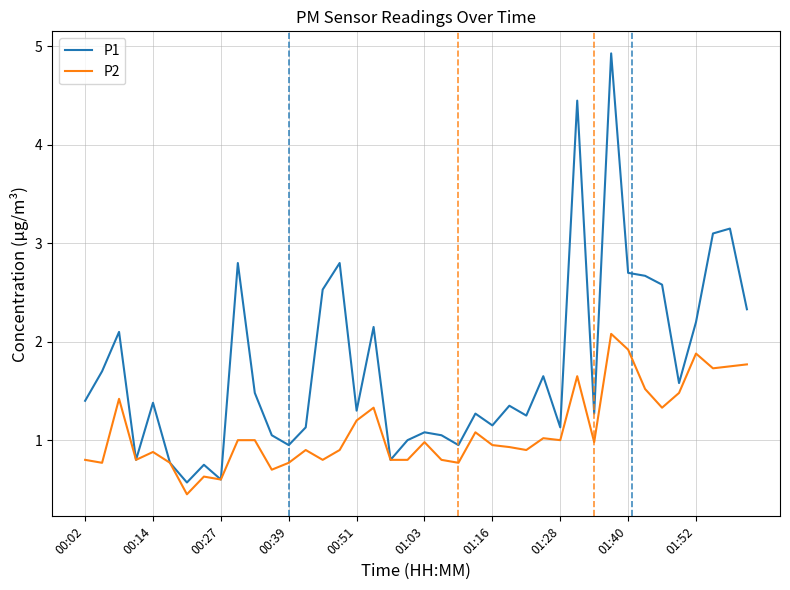

Rank the series by their average value, from lowest to highest.

P2, P1